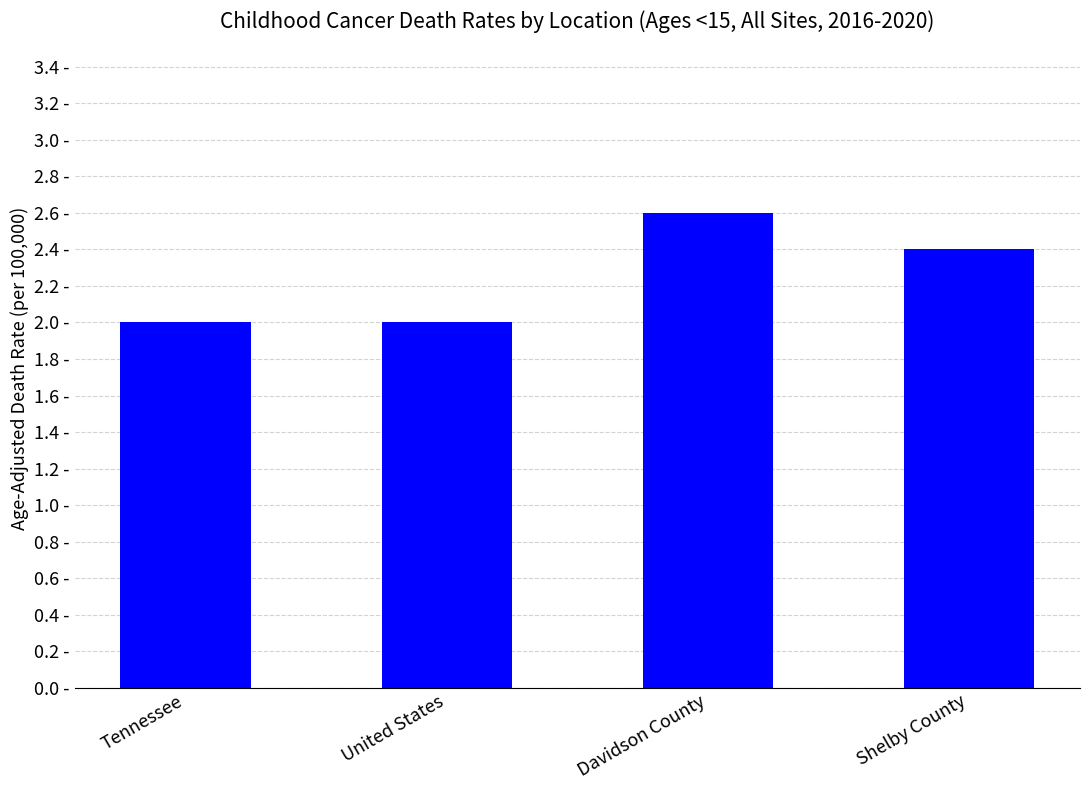

Does the chart contain any negative values?

No